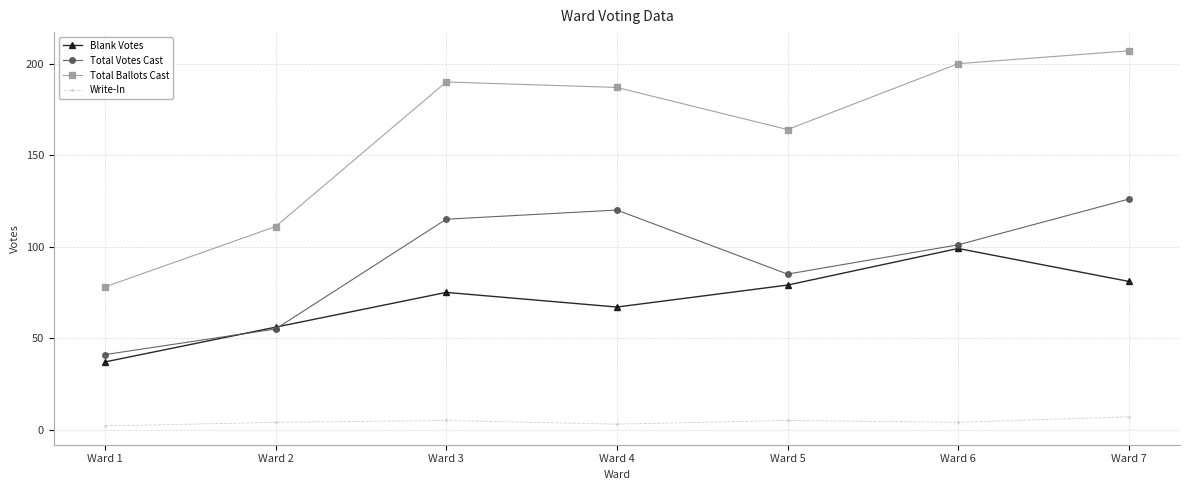

List the series in order of their peak value, lowest first.

Write-In, Blank Votes, Total Votes Cast, Total Ballots Cast